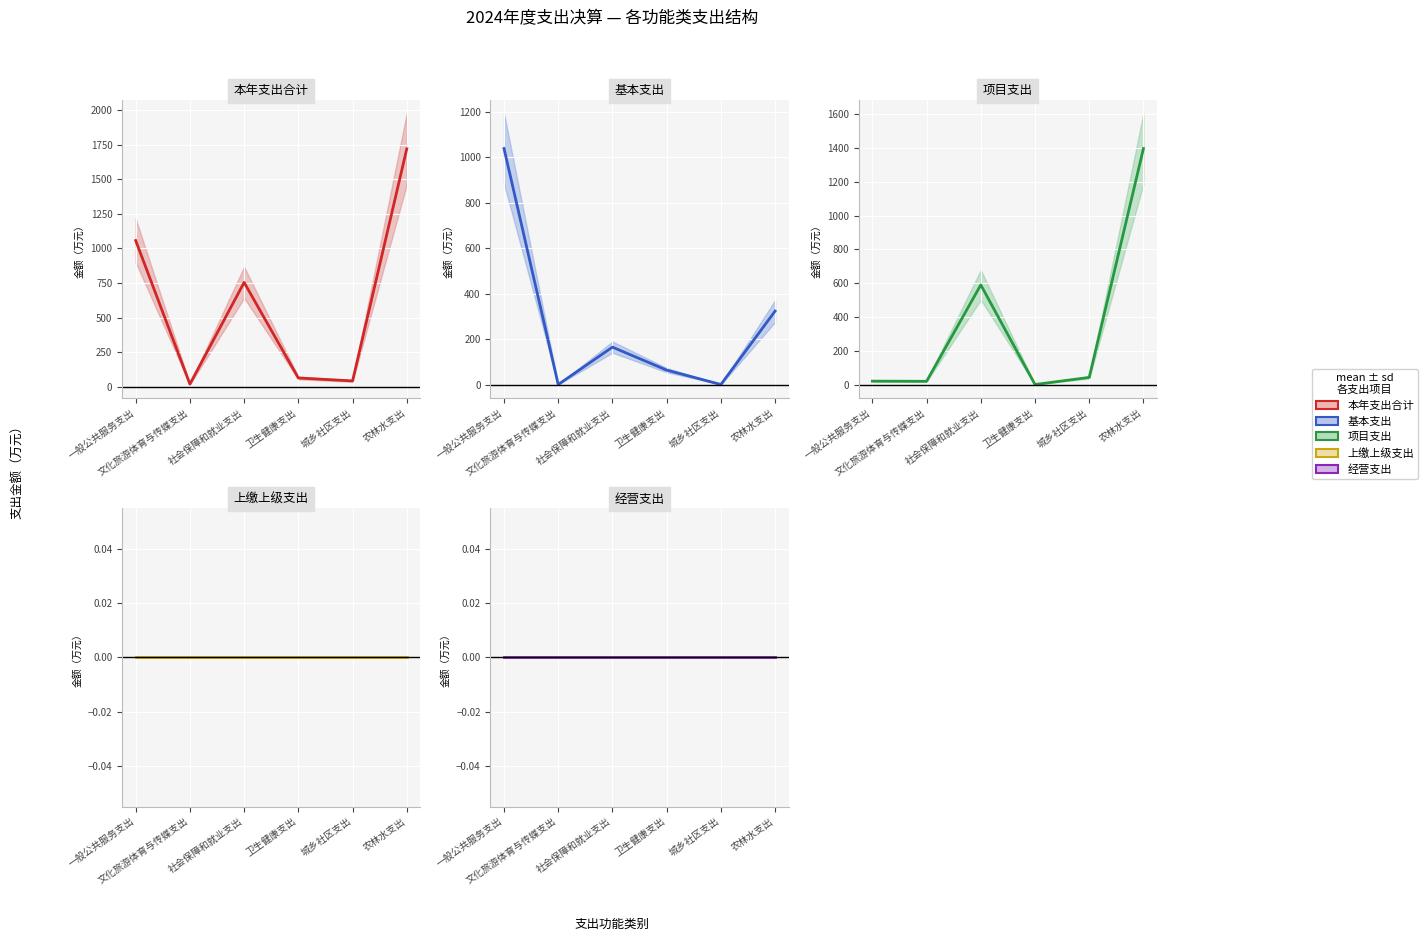

How many categories are shown in the chart?

6